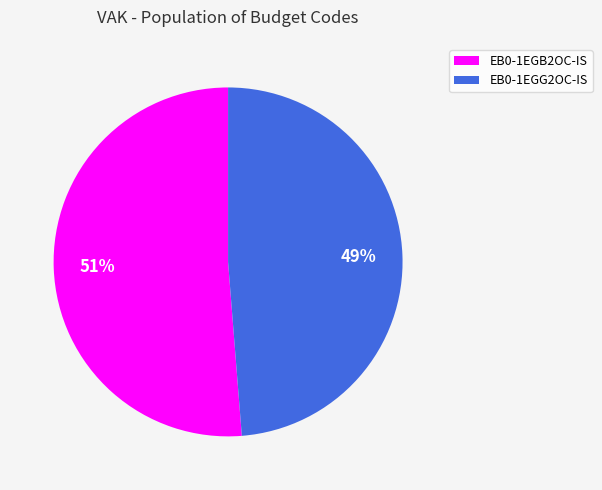

The EB0-1EGB2OC-IS slice represents 51% of the pie. True or false?

True